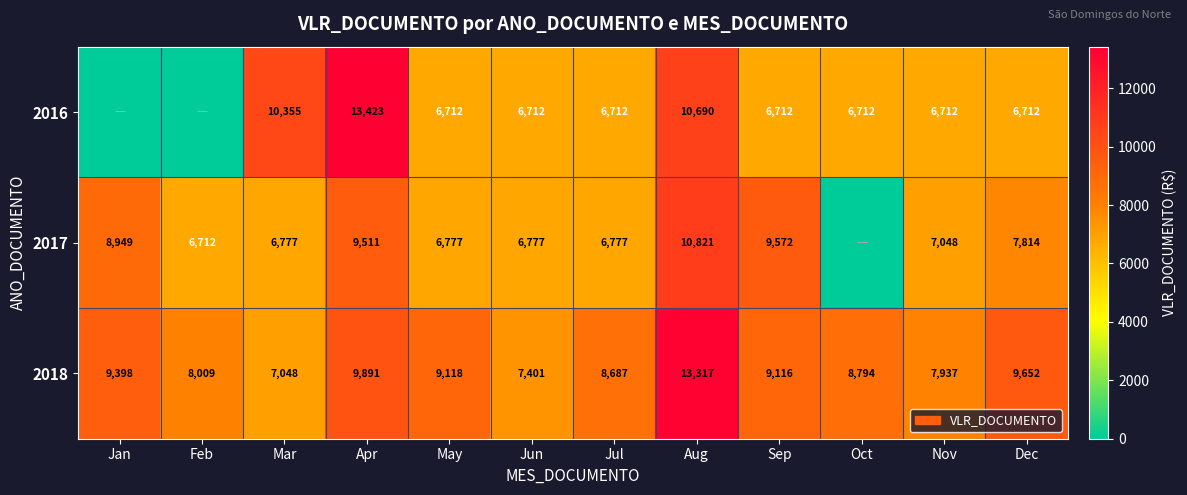

Is it true that 2017 equals 2638.9 at Sep?

False